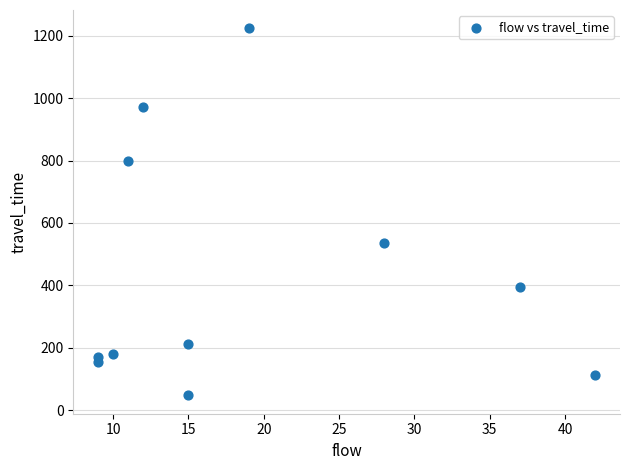

What Y value in the scatter plot is closest to 635?

536